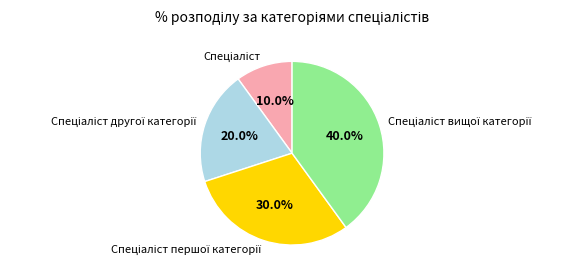

Count the number of slices in the pie.

4